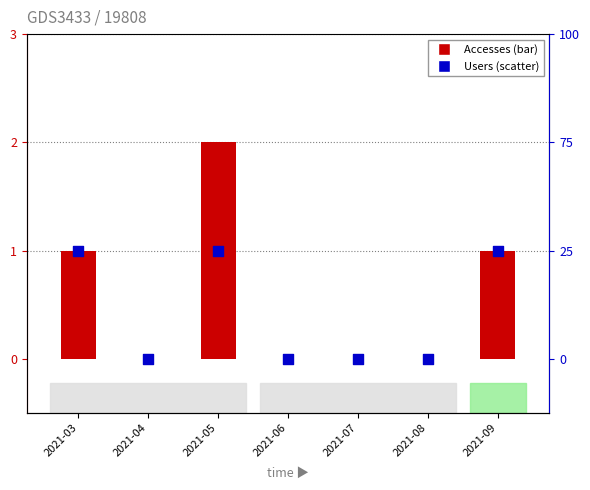

Which series has the largest total across all categories?

Accesses